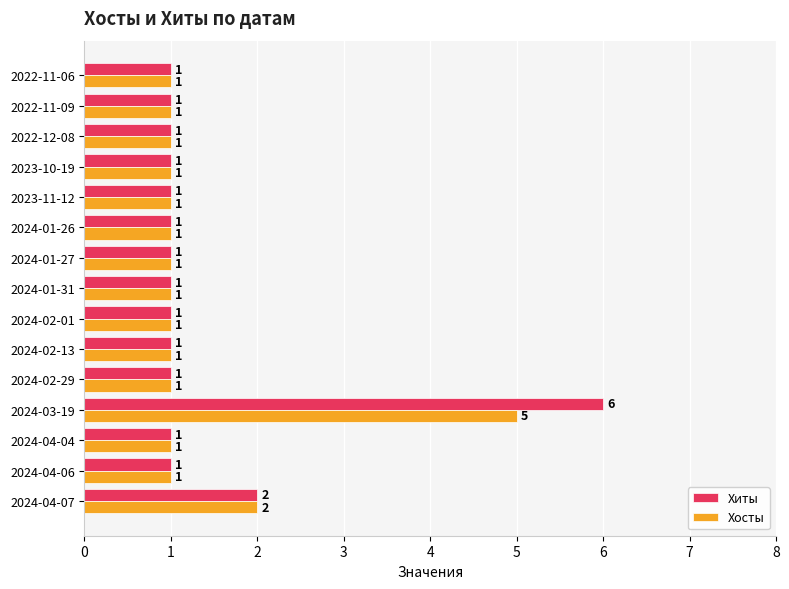

What is the average value of the Хиты series?

1